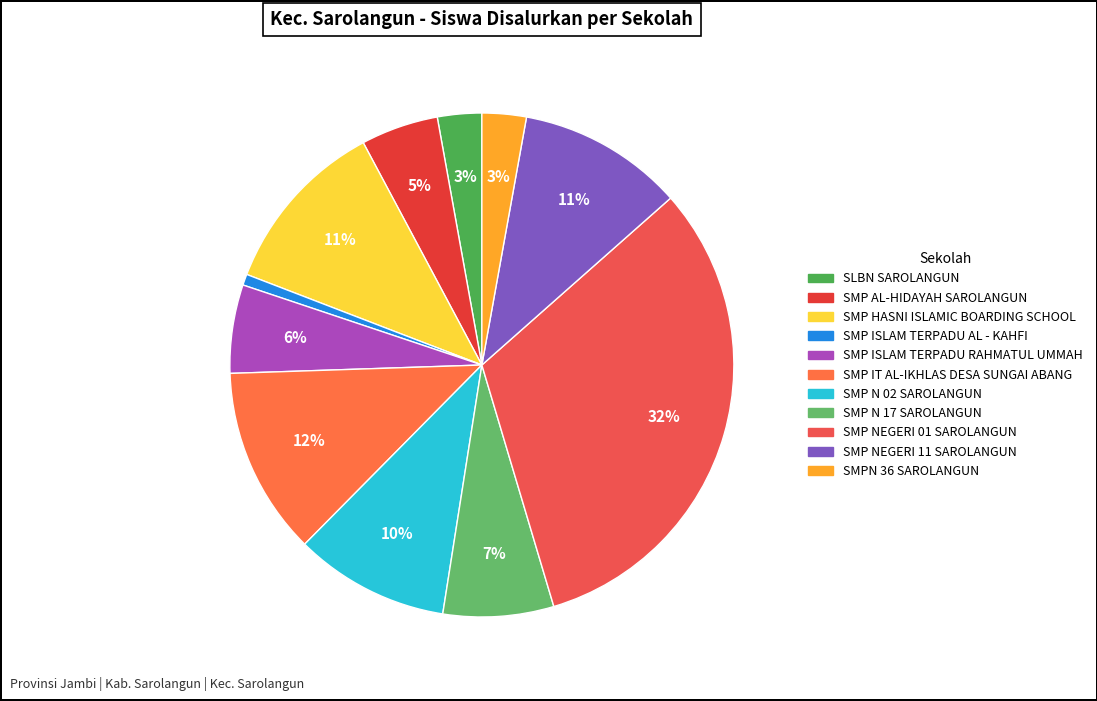

Does SMP NEGERI 11 SAROLANGUN represent more than half of the total?

No